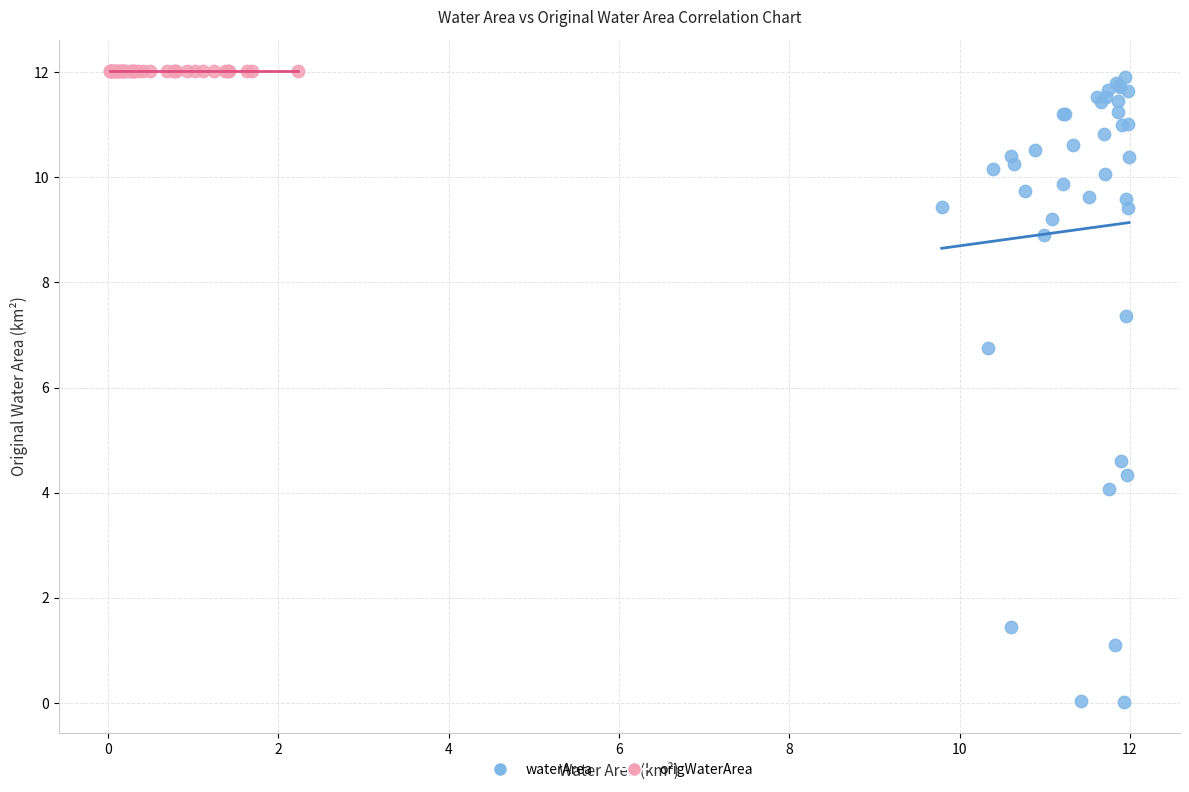

Which series contains the lowest Y value?

waterArea